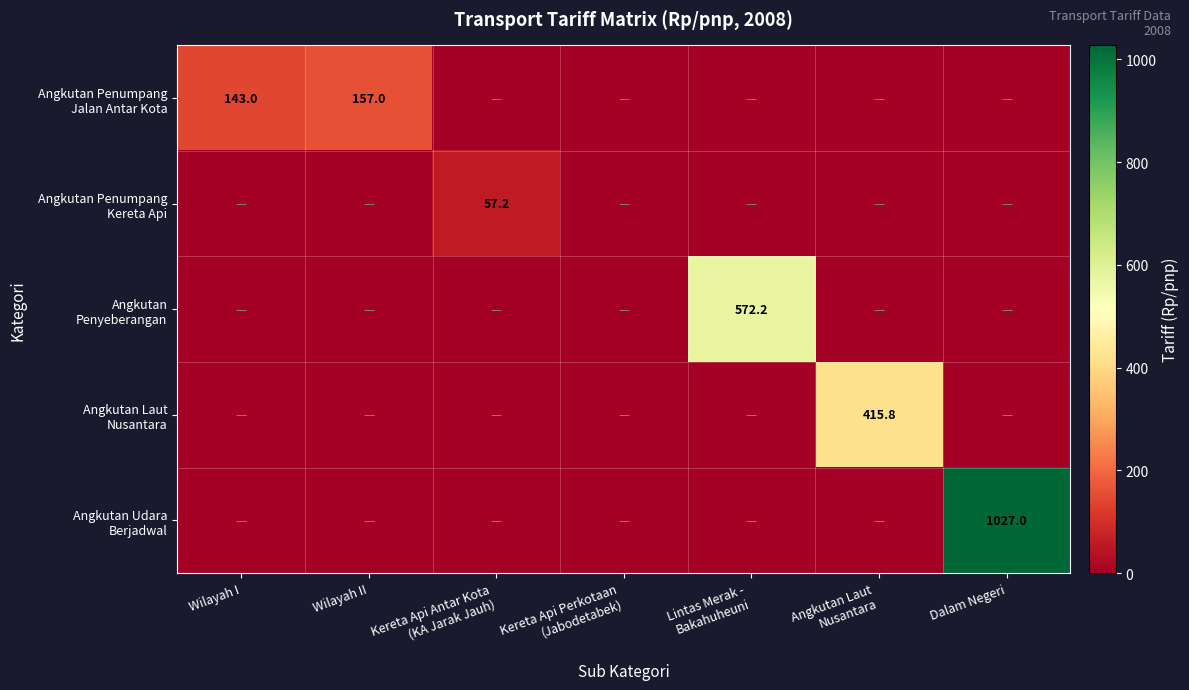

Which label corresponds to the largest value in the chart?

Dalam Negeri